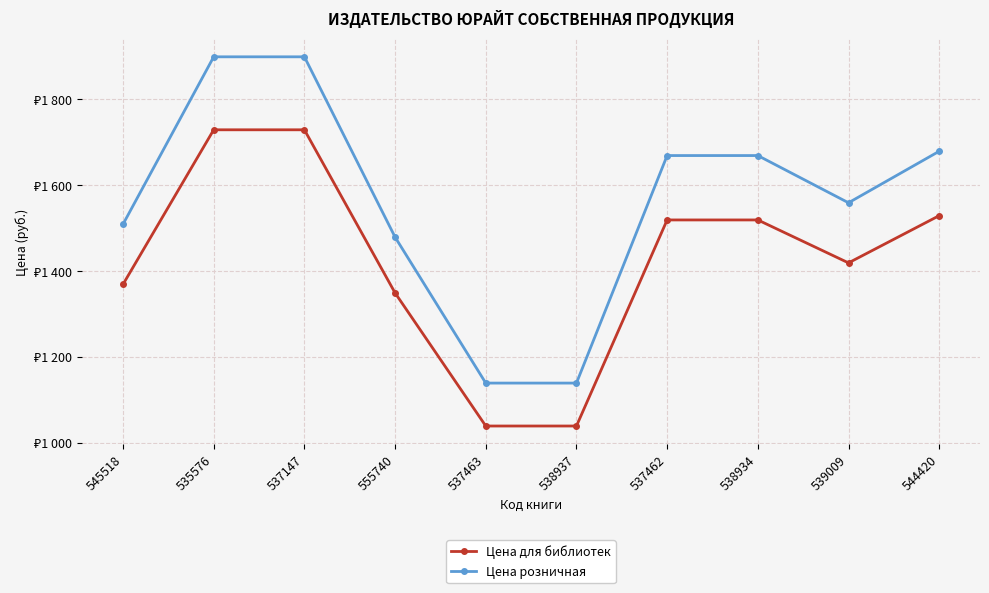

What are all the series names shown in the legend?

Цена для библиотек, Цена розничная